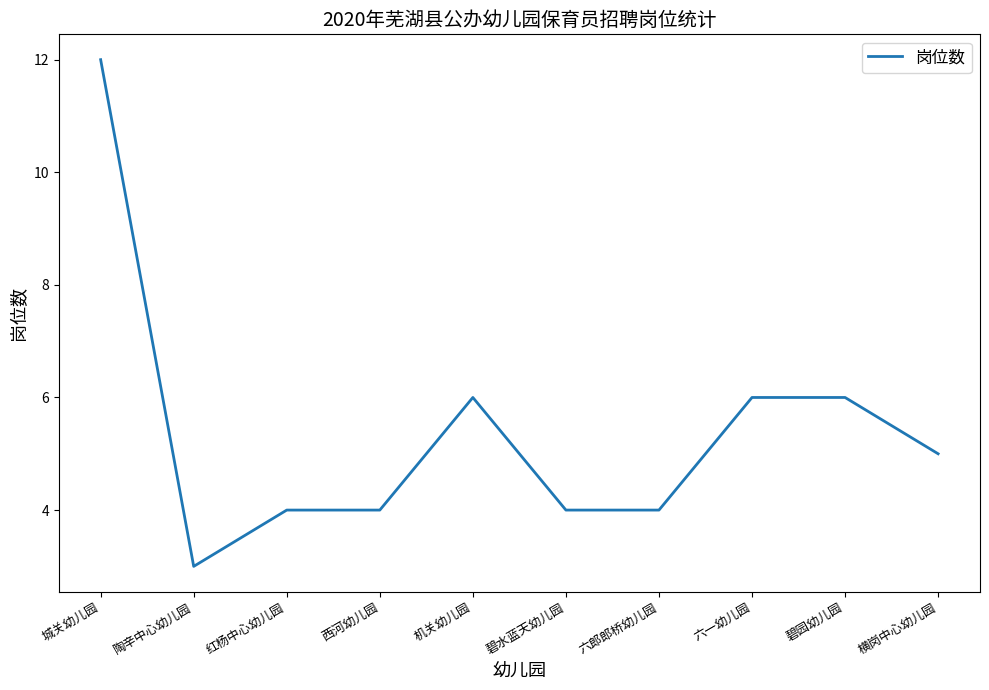

How many distinct data groups are displayed?

1